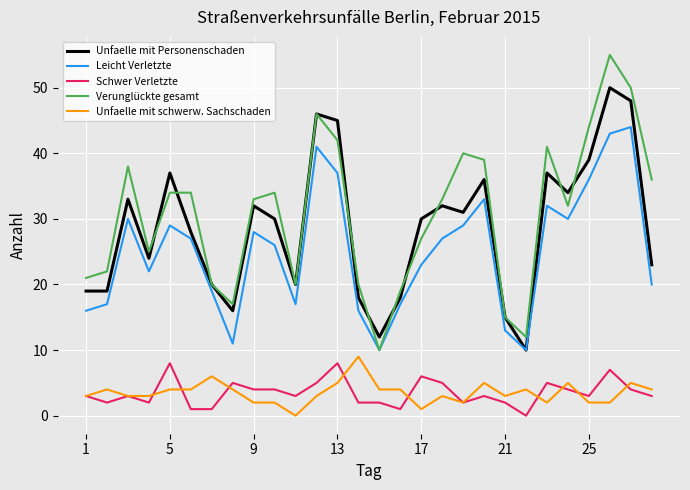

What is the maximum value for Unfaelle mit Personenschaden?

50